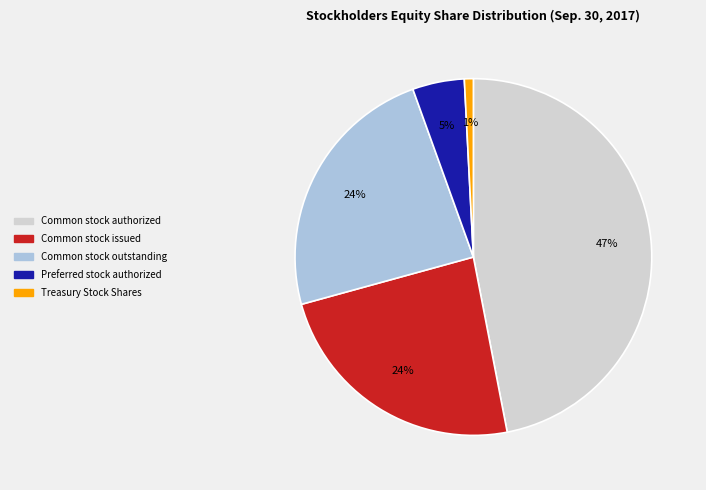

To the nearest percent, what is the difference between the largest and smallest slice percentages?

46%